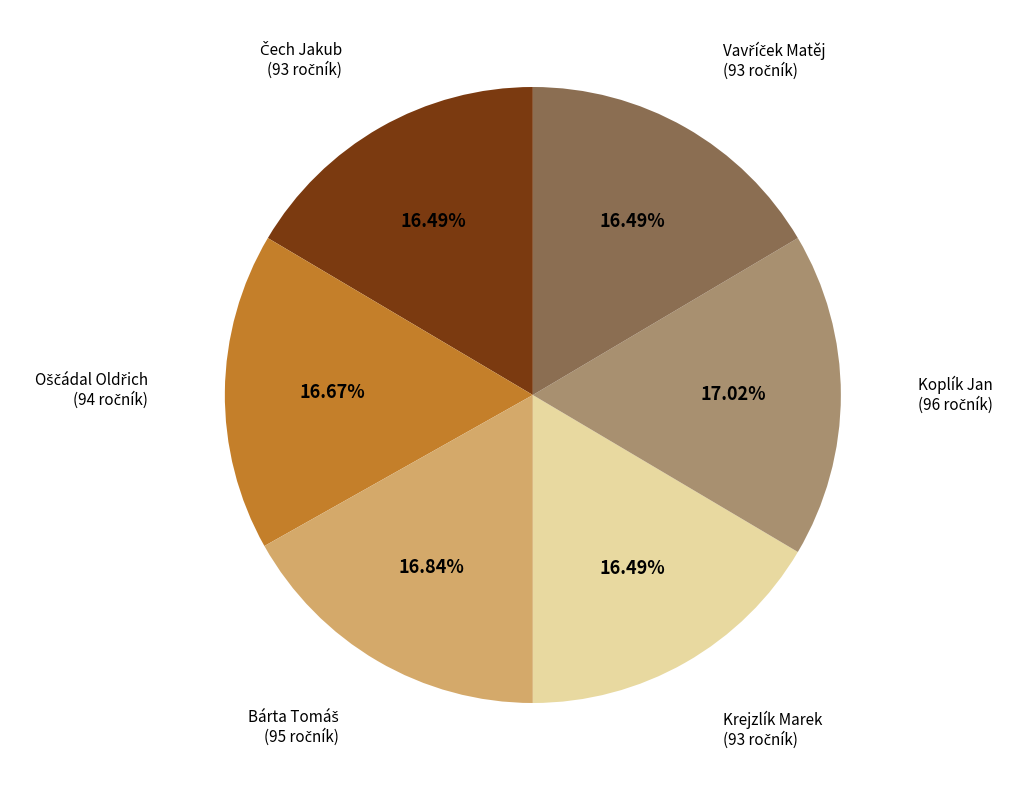

Count the number of slices in the pie.

6